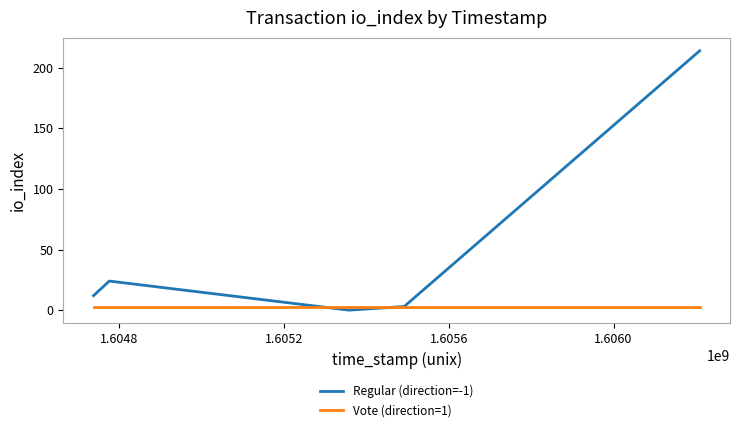

Which series has the largest range (max minus min)?

Regular (direction=-1)